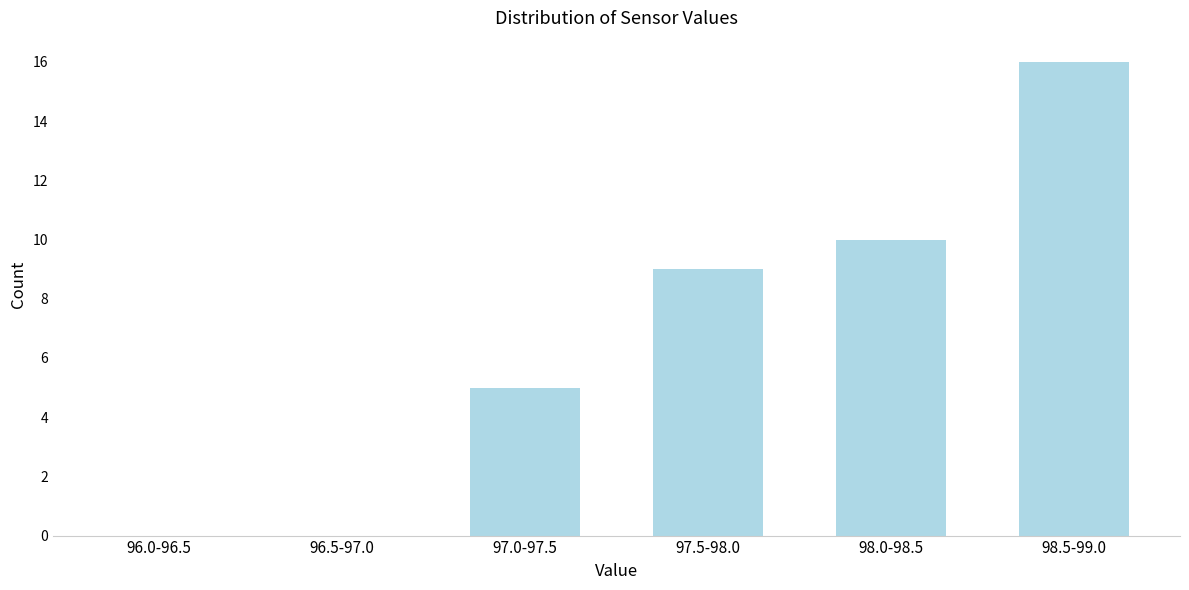

Reading right to left, extract all data points from this chart.

98.5-99.0=16	98.0-98.5=10	97.5-98.0=9	97.0-97.5=5	96.5-97.0=0	96.0-96.5=0